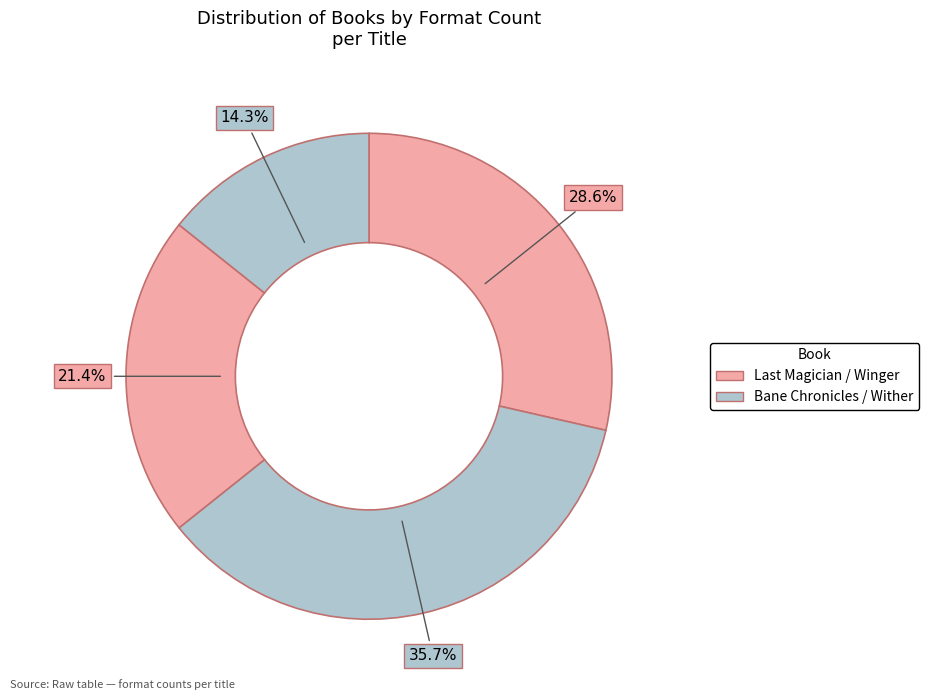

Rank the categories by value from highest to lowest.

Bane Chronicles, Last Magician, Winger, Wither